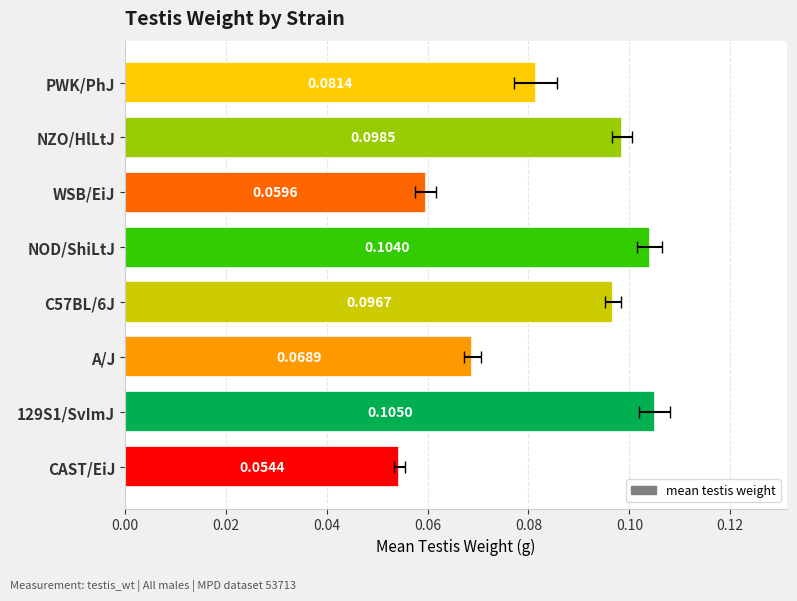

True or false: the data shows 0.0 at WSB/EiJ.

False